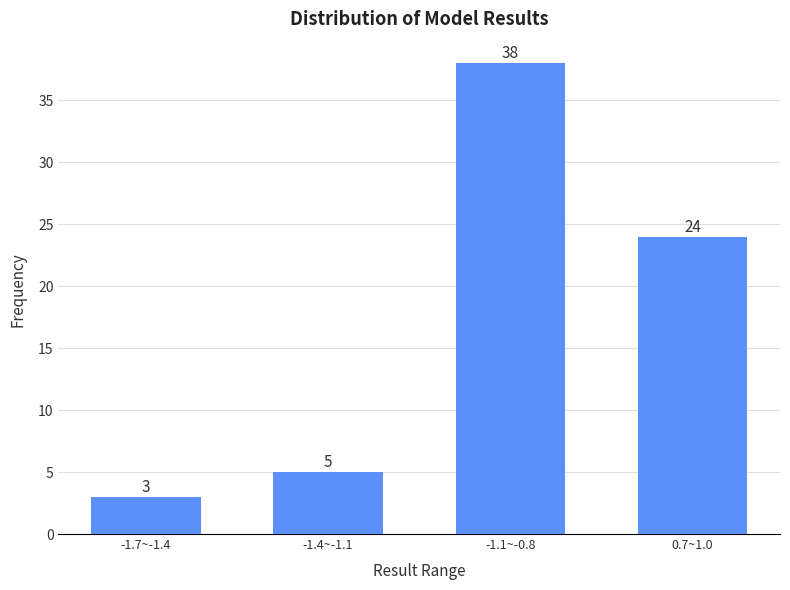

Reading right to left, list all the values displayed in this chart.

0.7~1.0=24	-1.1~-0.8=38	-1.4~-1.1=5	-1.7~-1.4=3